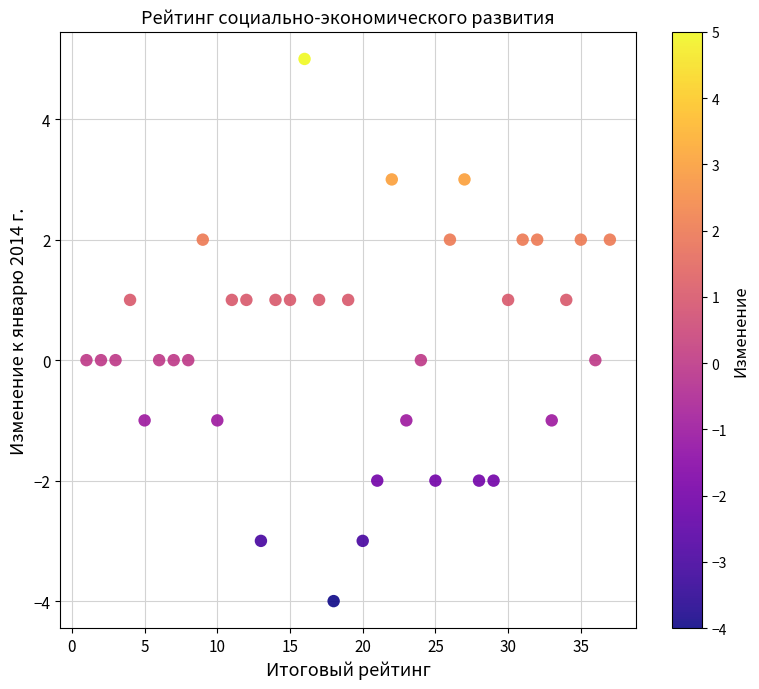

What is the range of Y values (max minus min)?

9